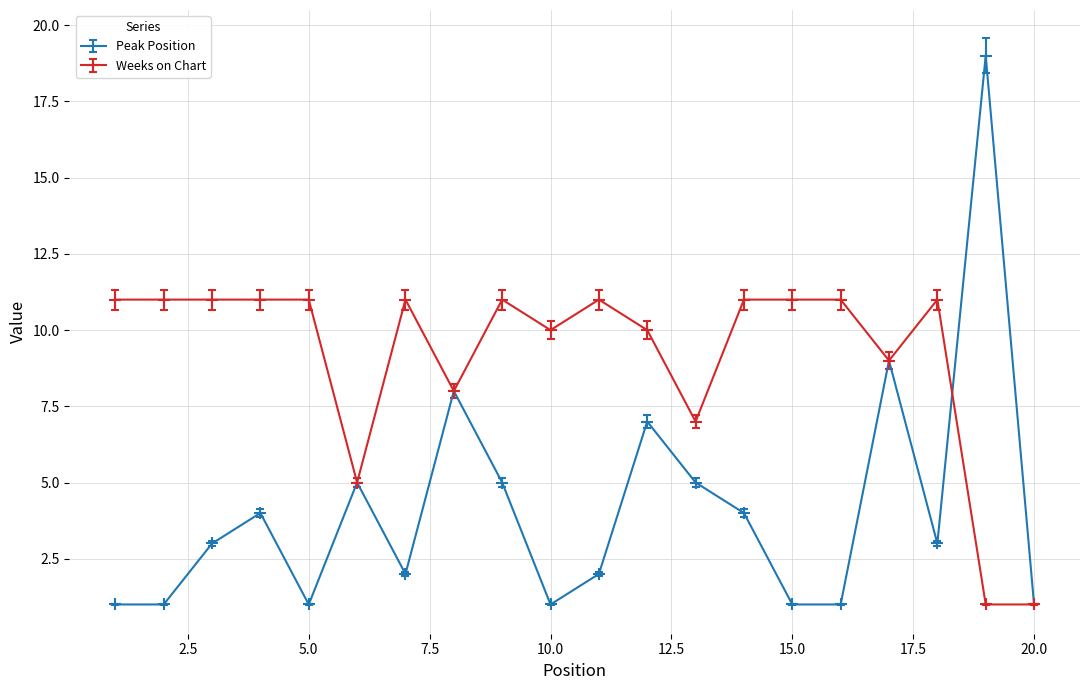

How many interior local peaks does the Peak Position series have?

6